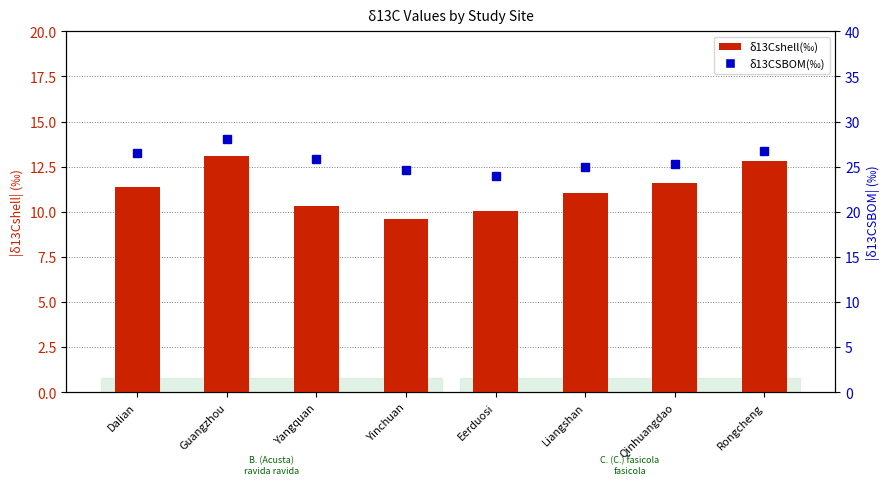

Where is δ13CSBOM(‰) nearest to the value 26?

Yangquan